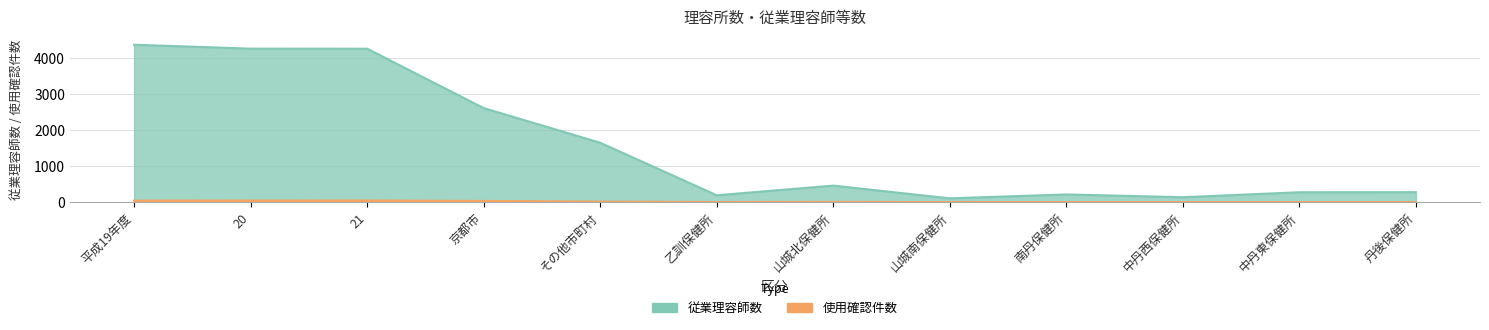

What value does the 使用確認件数 series have at その他市町村, to the nearest 5?

15